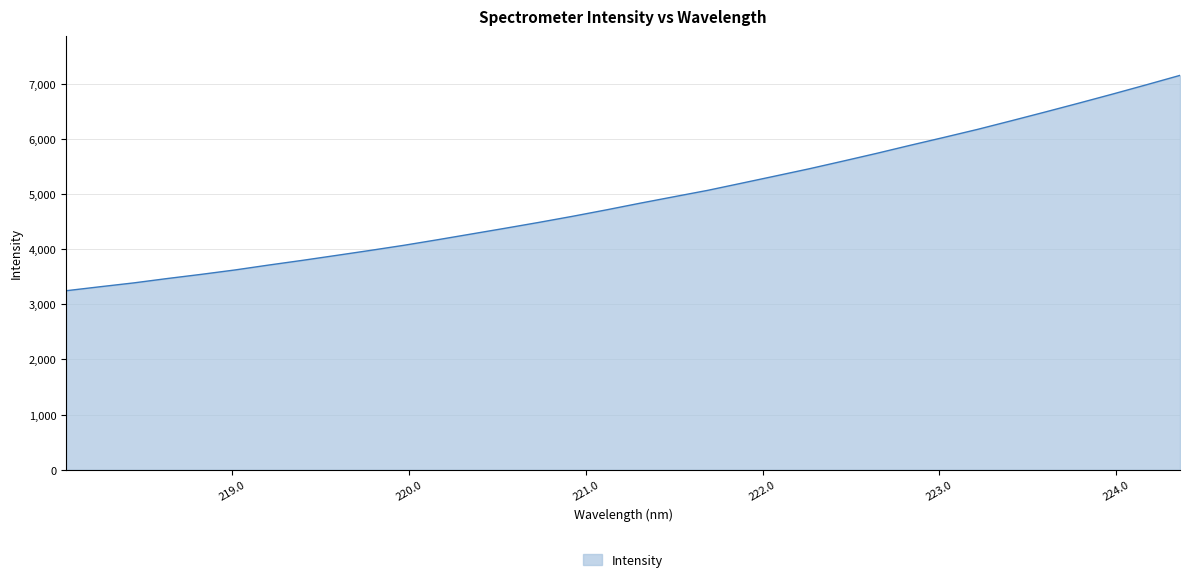

What is the maximum value shown in the chart?

7151.2